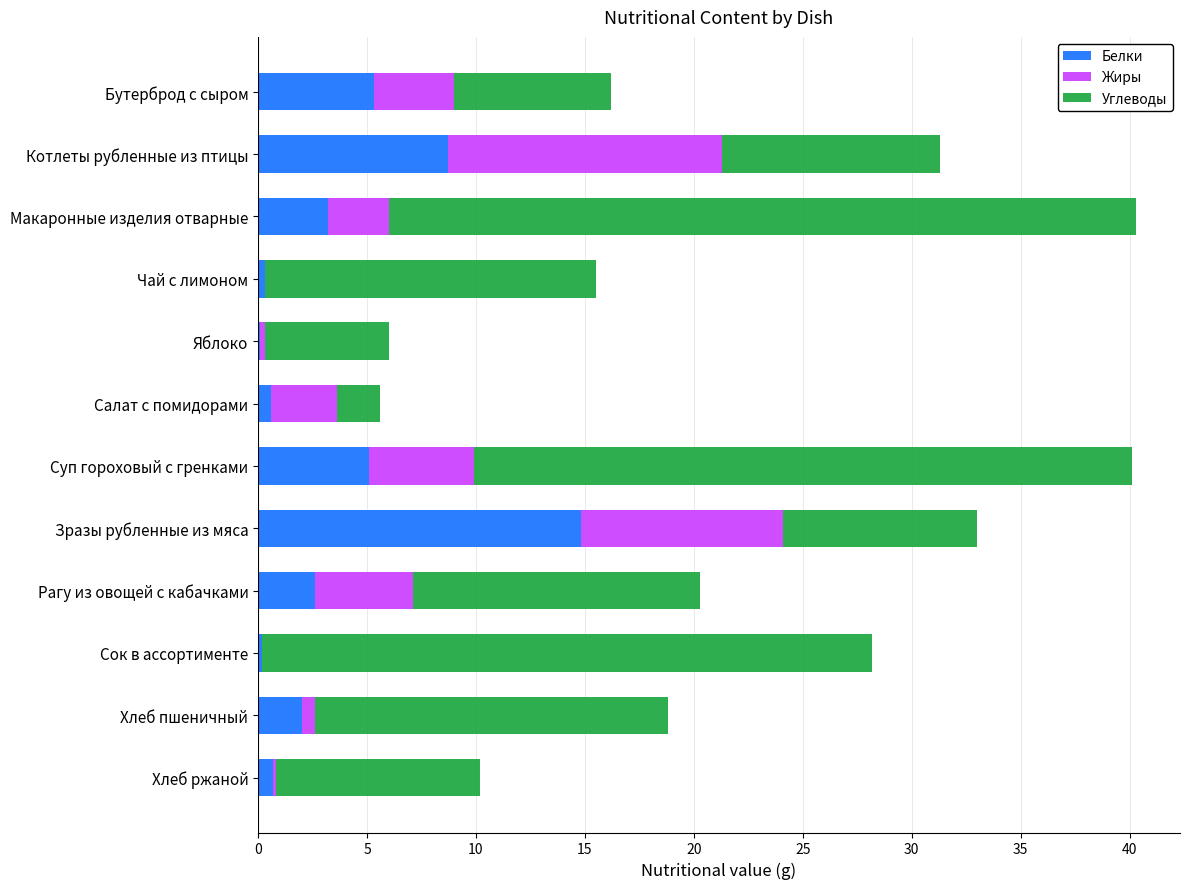

What is the highest value of the Белки series?

14.8